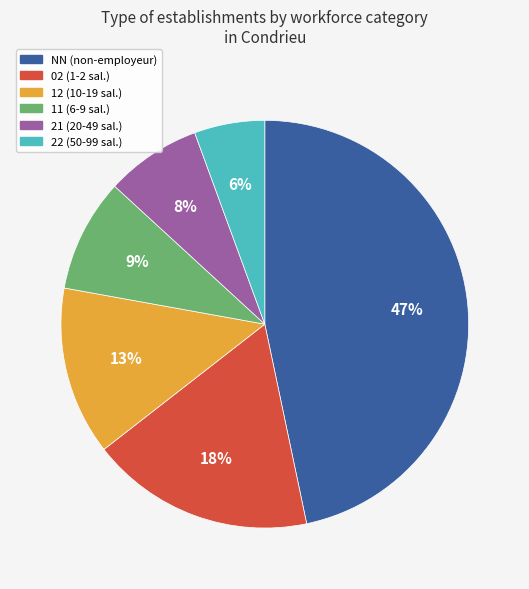

To the nearest percent, what is the difference between the largest and smallest slice percentages?

41%